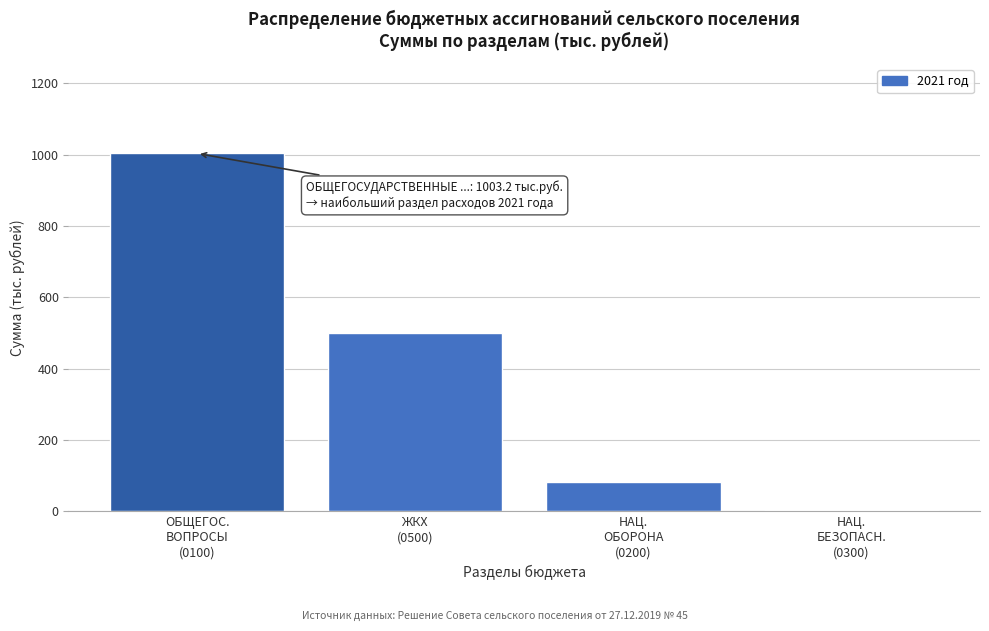

What is the sum of all values?

1589.1